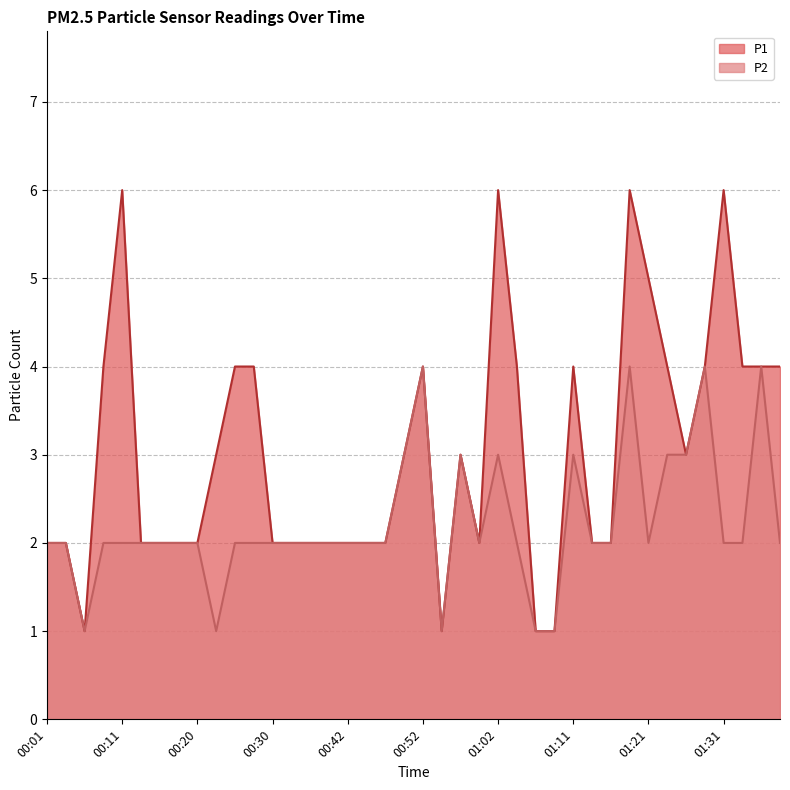

True or false: P2 and P1 intersect in this chart.

False